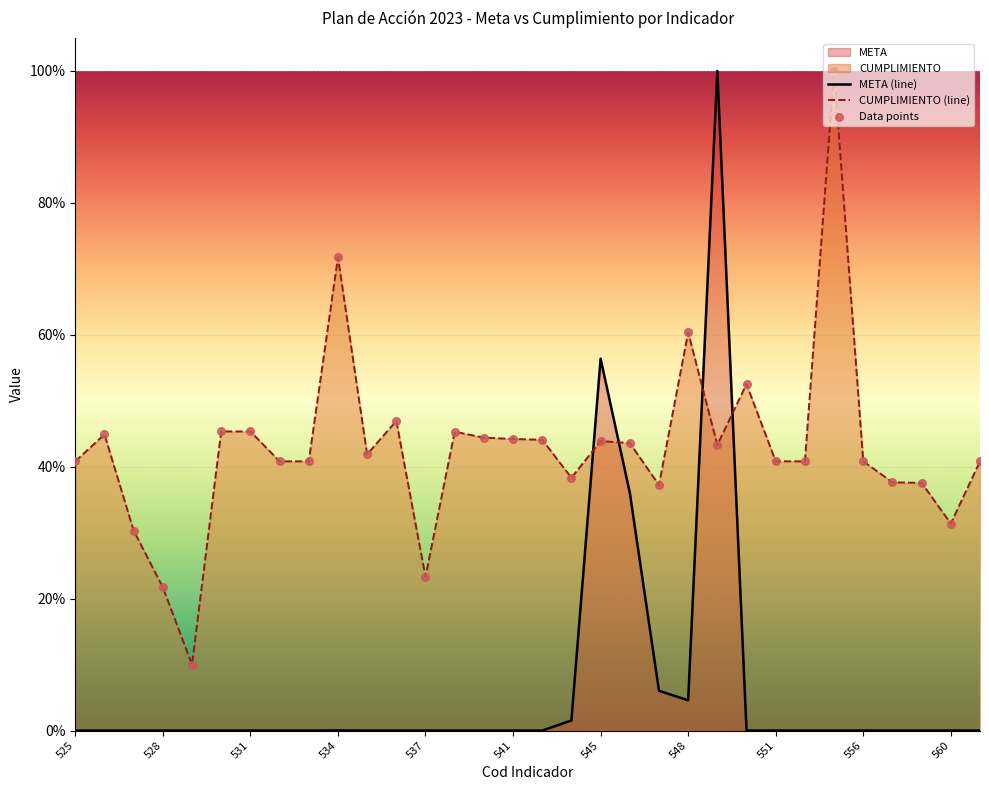

At how many categories does at least one series exceed 0?

32